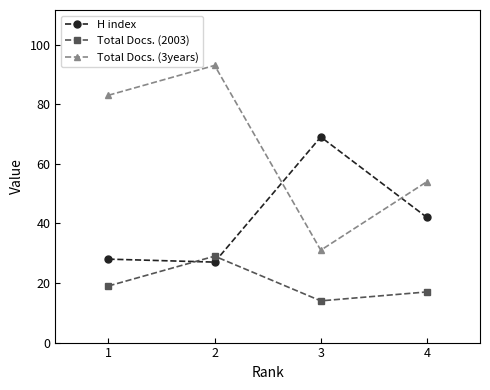

What is the difference between the Total Docs. (2003) values at 3 and 1?

5